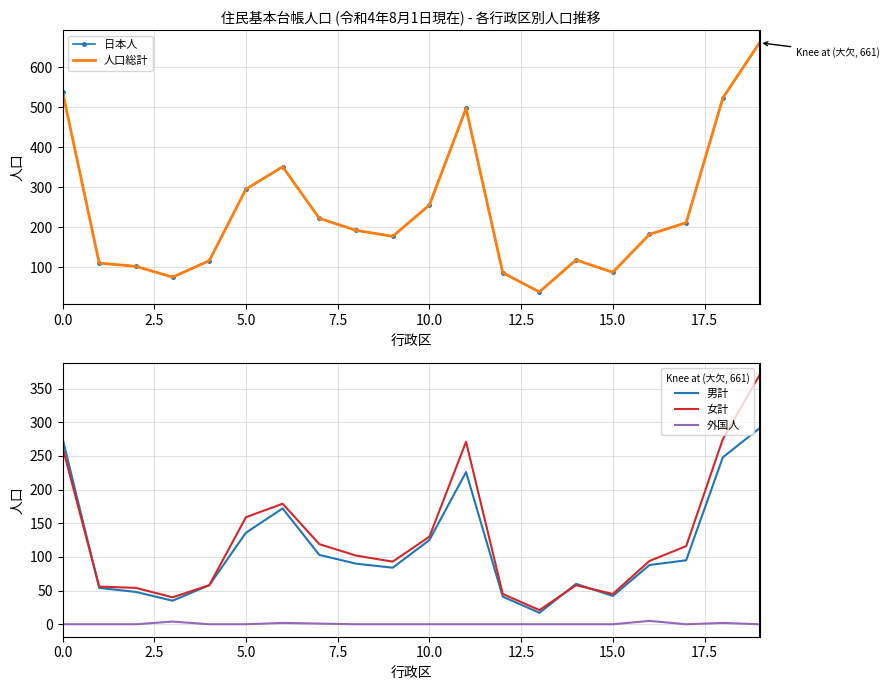

True or false: 男計 has more than 1 interior local peaks.

True